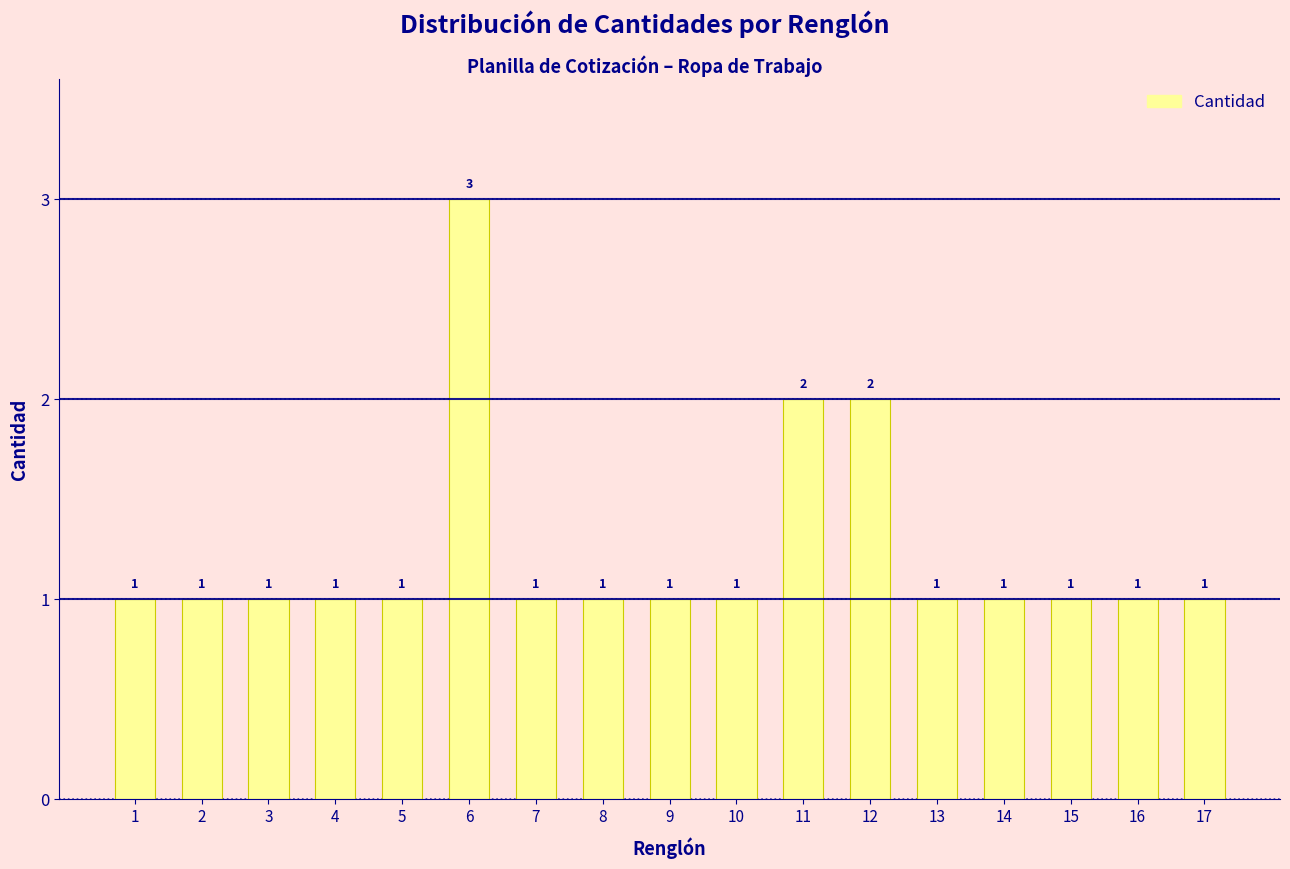

Reading left to right, what are all the values shown in this chart?

1=1	2=1	3=1	4=1	5=1	6=3	7=1	8=1	9=1	10=1	11=2	12=2	13=1	14=1	15=1	16=1	17=1